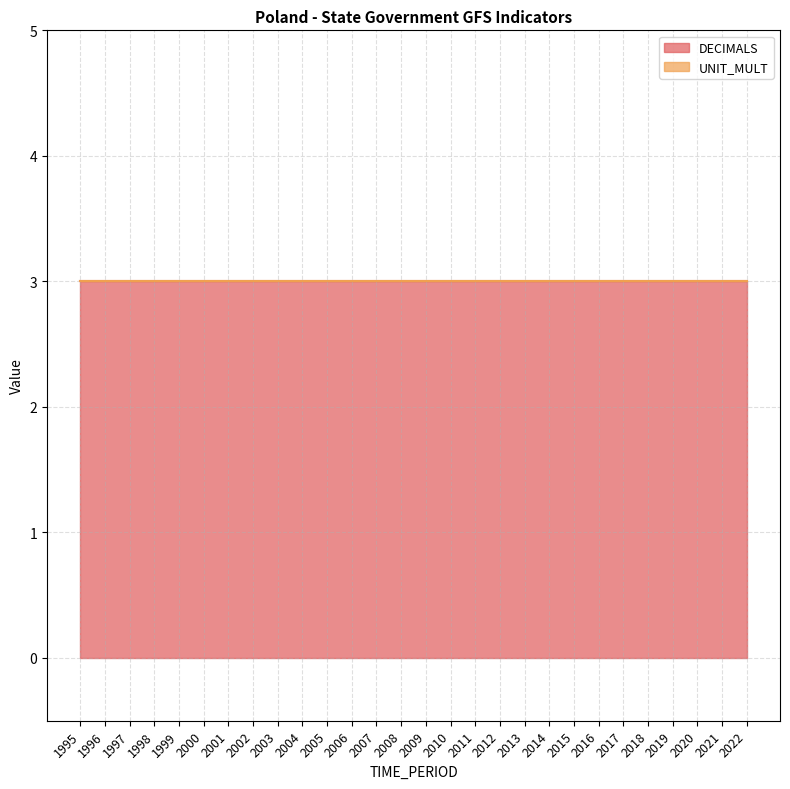

True or false: UNIT_MULT has more than 1 interior local peaks.

False